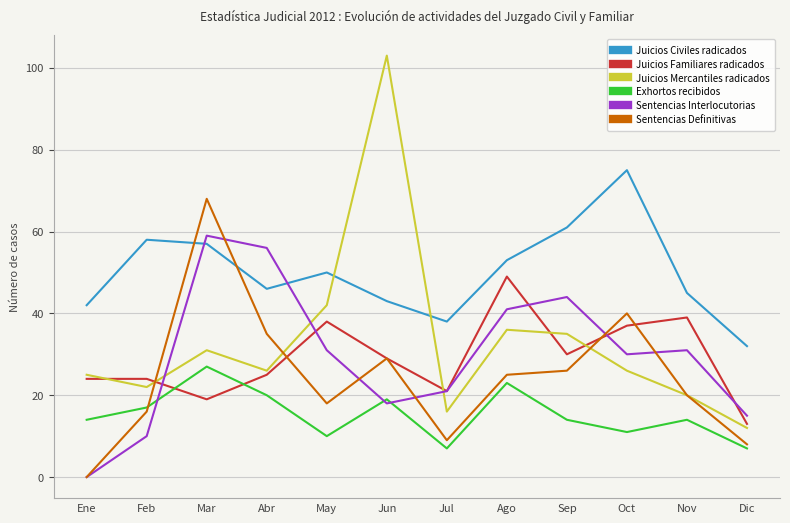

Is it true that Juicios Mercantiles radicados equals 10 at Mar?

False